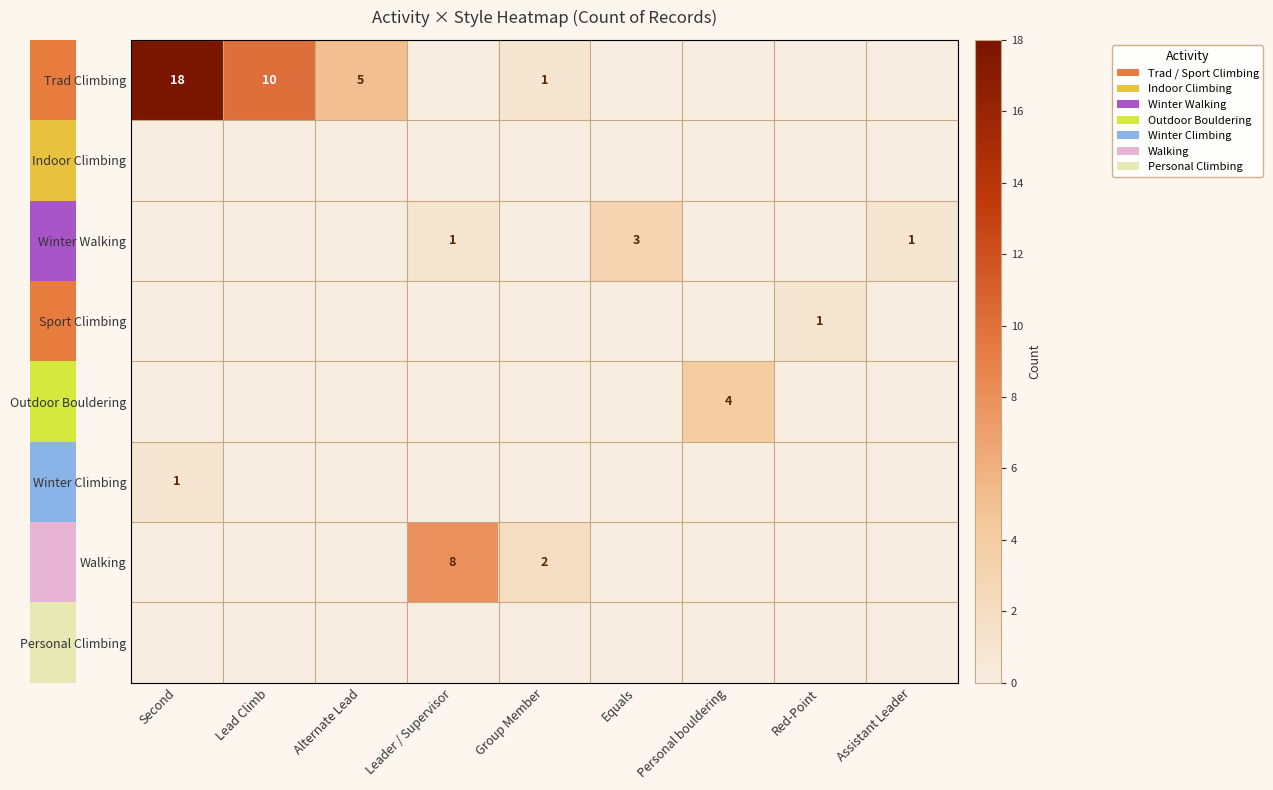

The Outdoor Bouldering series shows 1 at Personal bouldering. True or false?

False